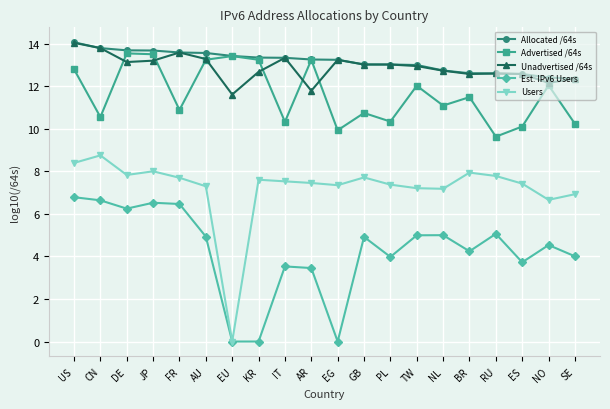

What is the label of the 9th point from the left?

IT